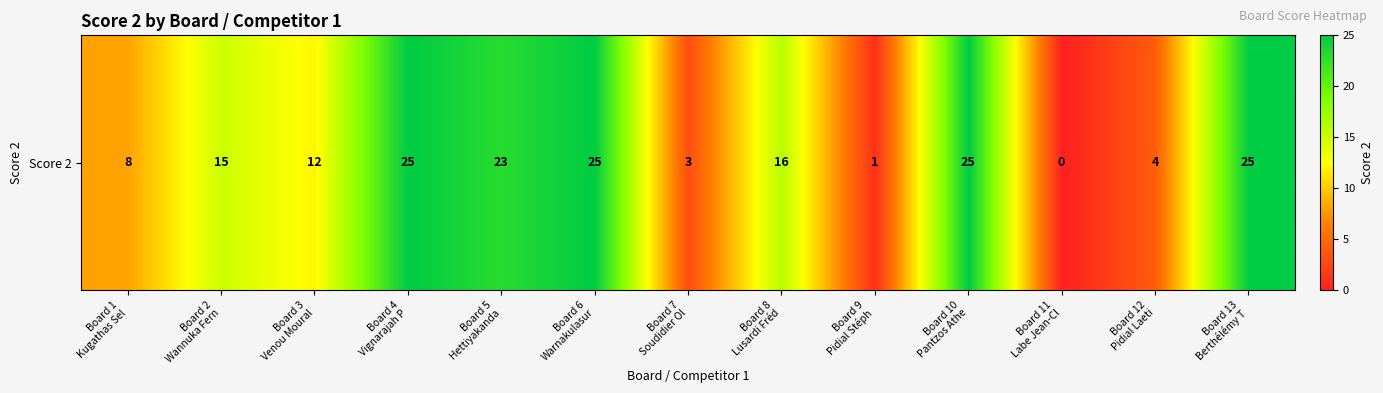

What is the difference between the second highest and second lowest values?

24